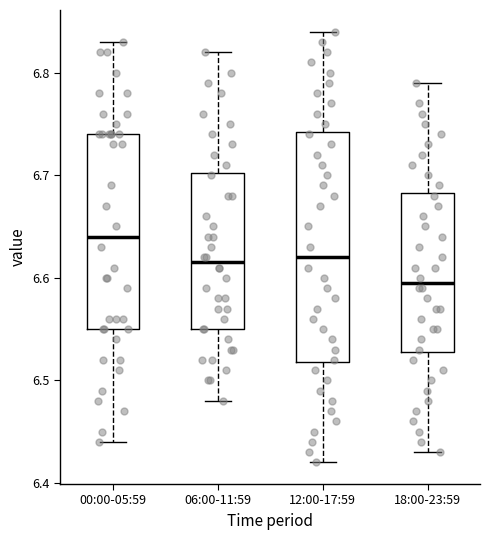

Which box has the lowest median line?

18:00-23:59